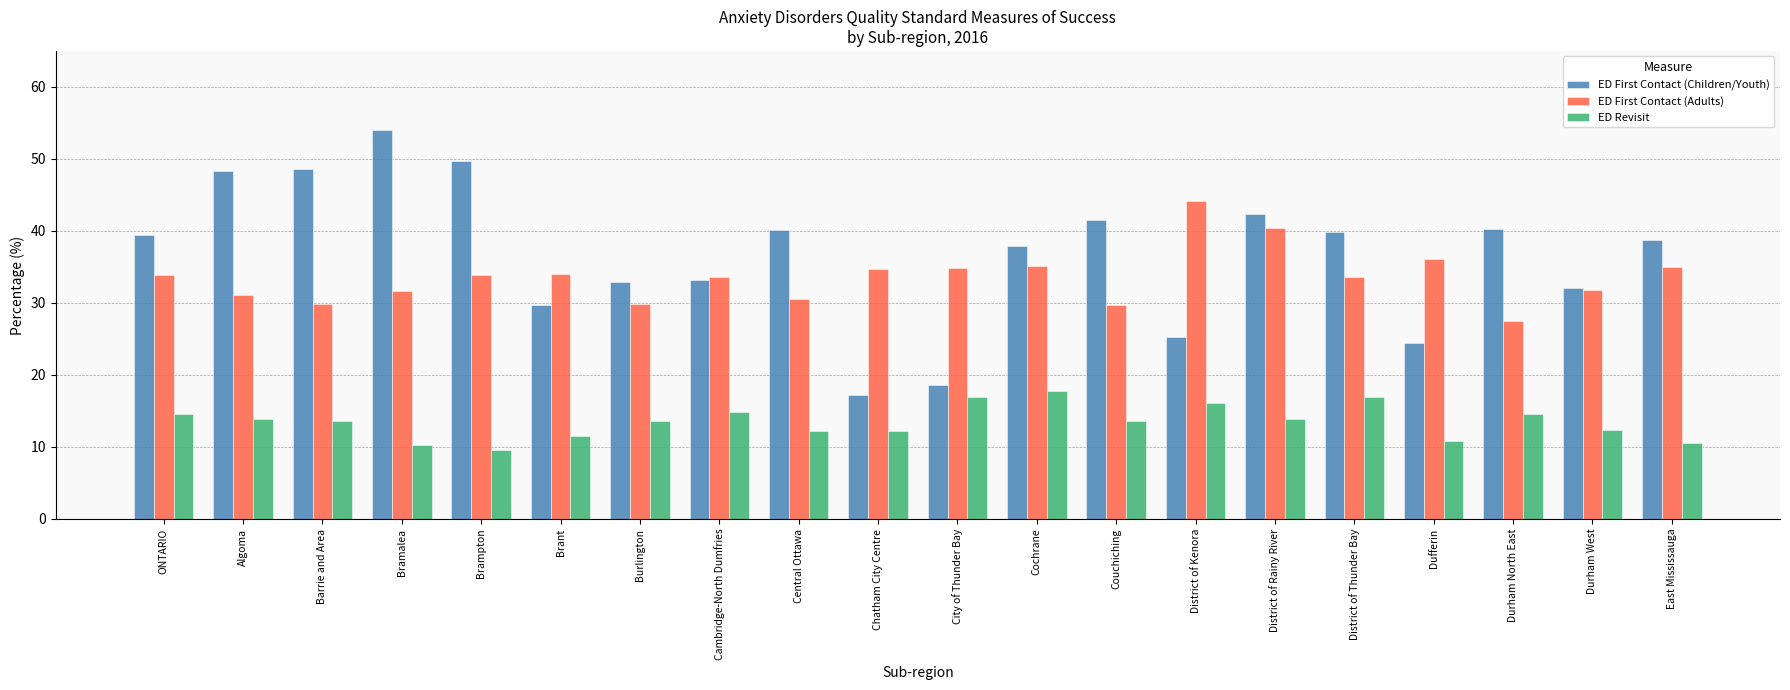

The value of ED First Contact (Adults) at Couchiching is 29.7. True or false?

True